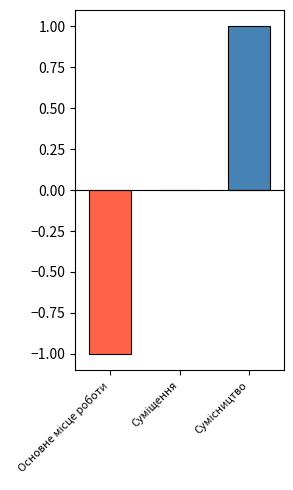

Which category has the lowest value across all series?

Основне місце роботи